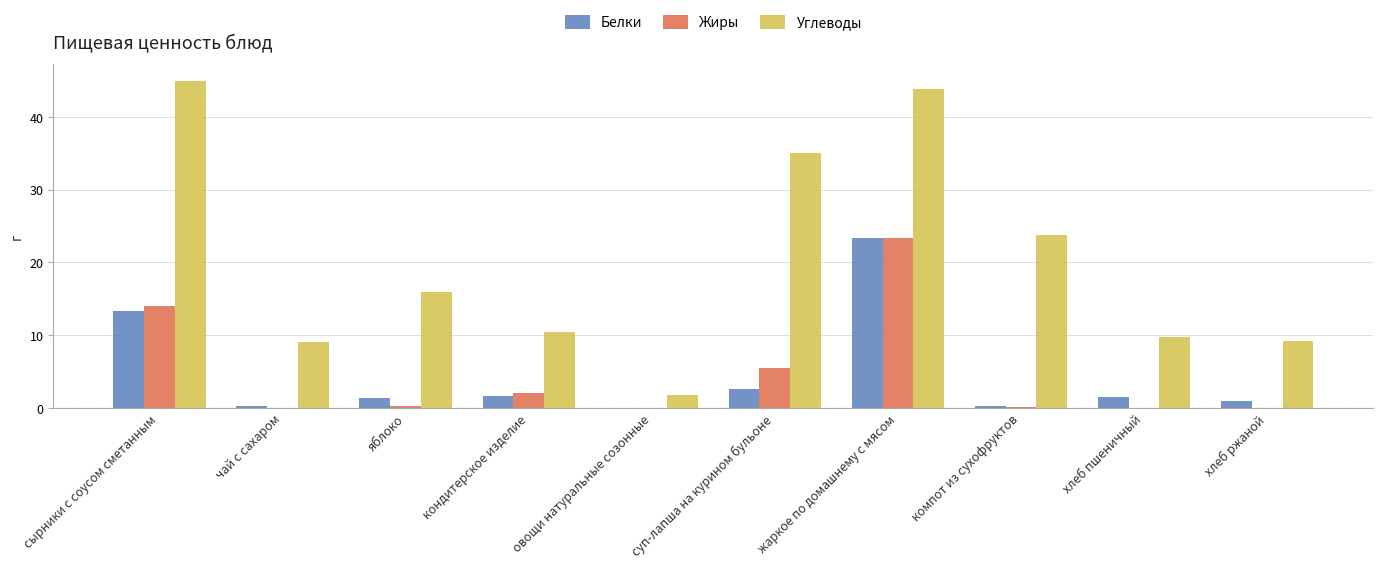

Does the chart contain stacked bars?

No